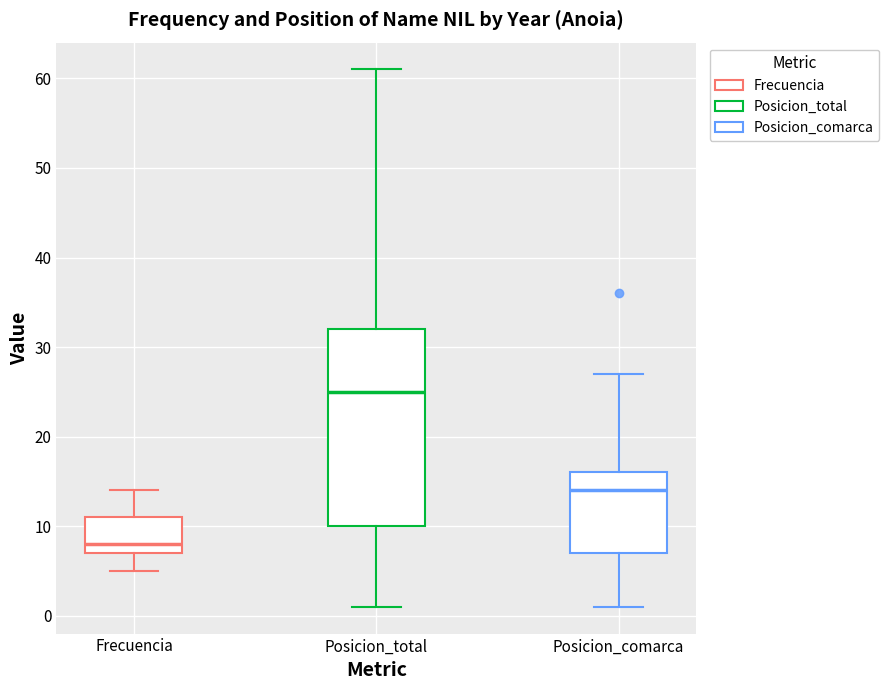

Reading left to right, read every box against the y-axis: the position of its median line, the range the box covers, and the ends of its whiskers. The values are not printed on the chart, so give them approximately, as read against the axis.

Frecuencia: median 8, box 7 to 11, whiskers 5 to 14
Posicion_total: median 25, box 10 to 32, whiskers 1 to 61
Posicion_comarca: median 14, box 7 to 16, whiskers 1 to 27